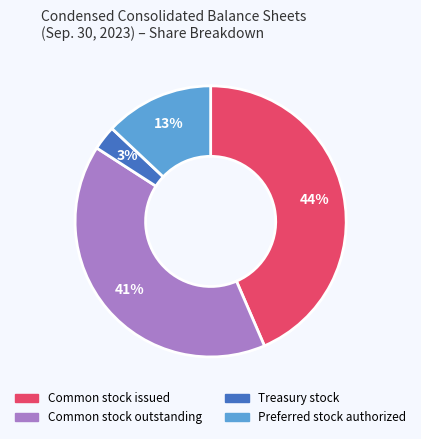

How many segments does this pie chart have?

4